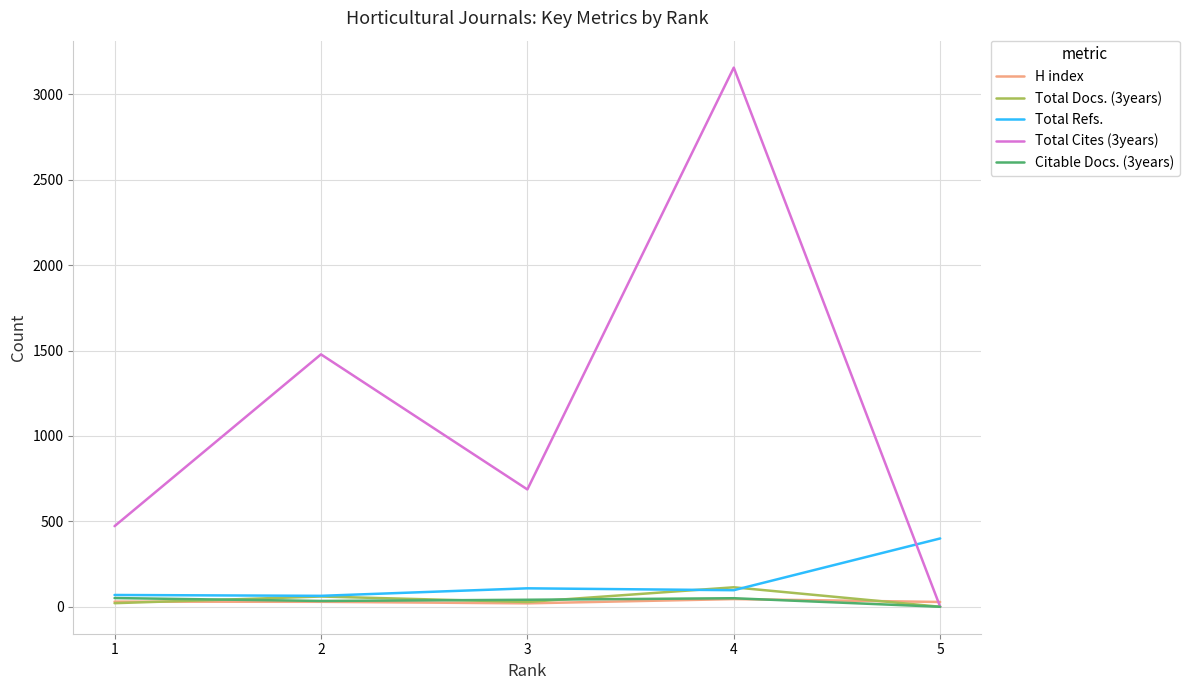

What is the greatest value displayed?

3157